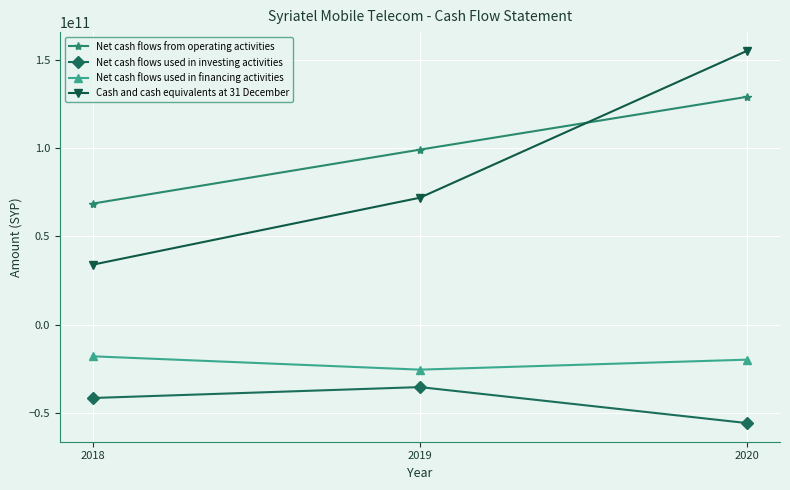

What value does the Cash and cash equivalents at 31 December series have at 2020?

155262963526.0